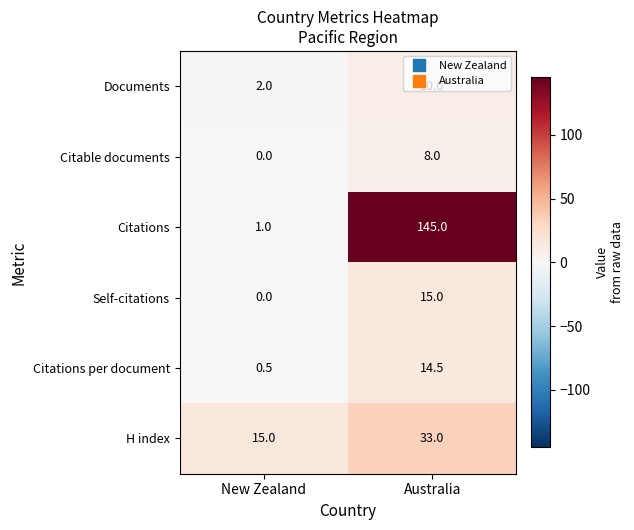

What is the spread (max minus min) of values at Australia?

137.0